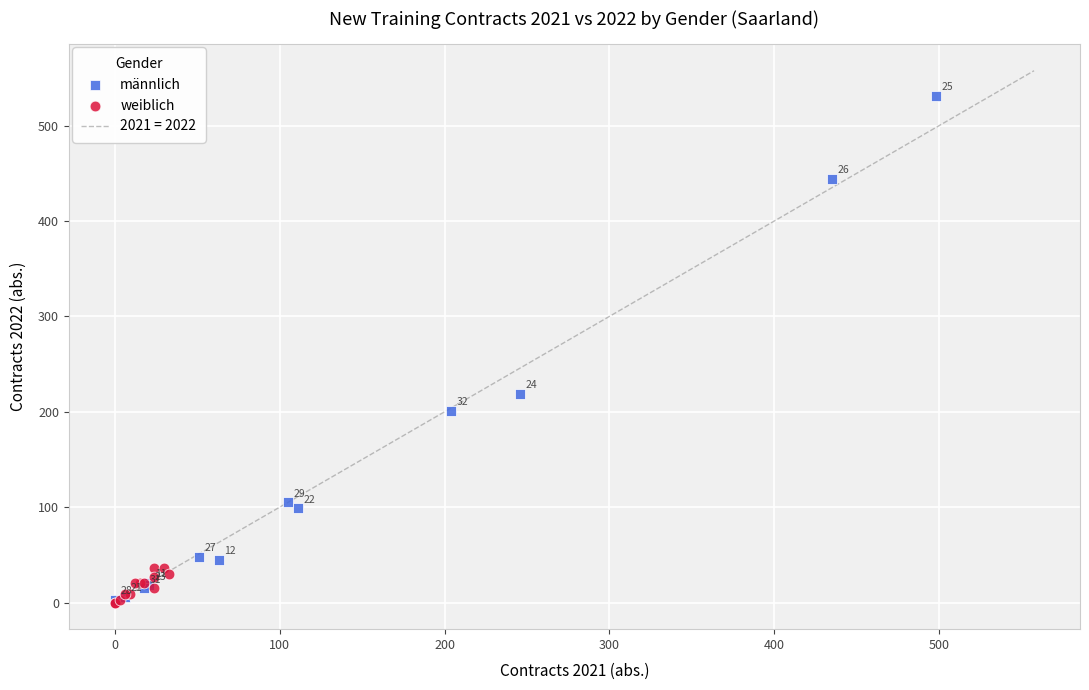

Which series reaches the maximum Y coordinate?

männlich